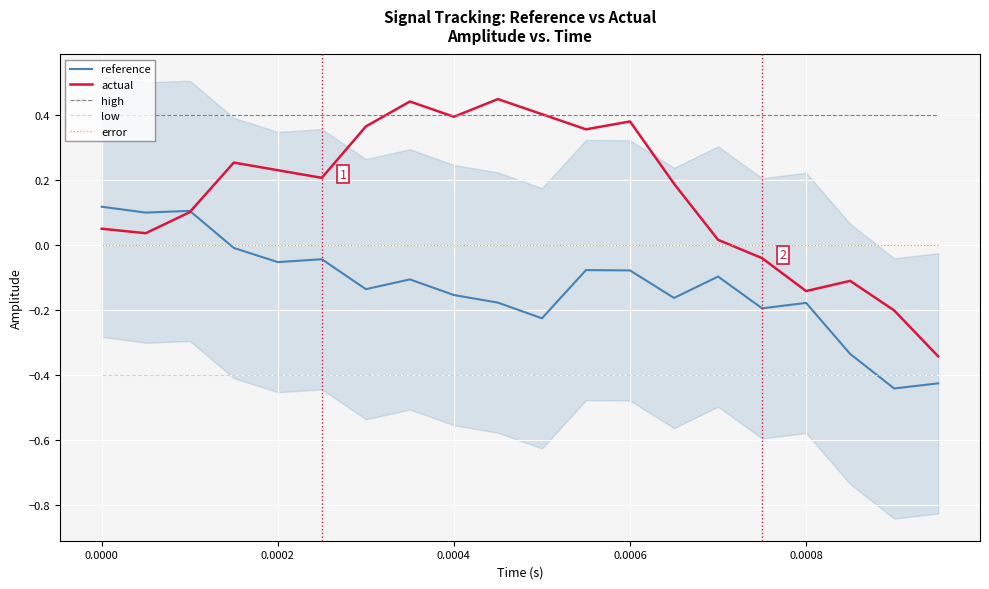

True or false: low and reference intersect in this chart.

True